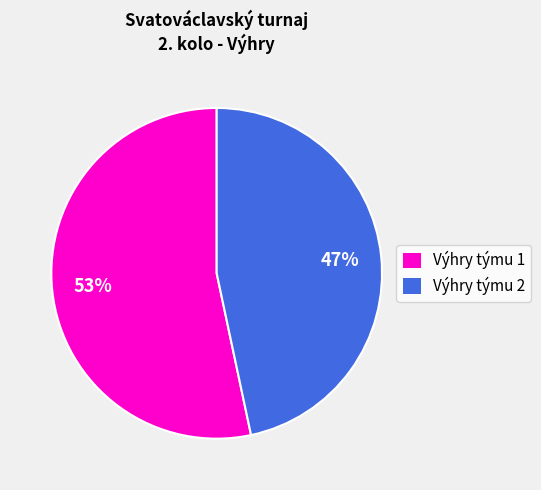

Which slice is the largest?

Výhry týmu 1